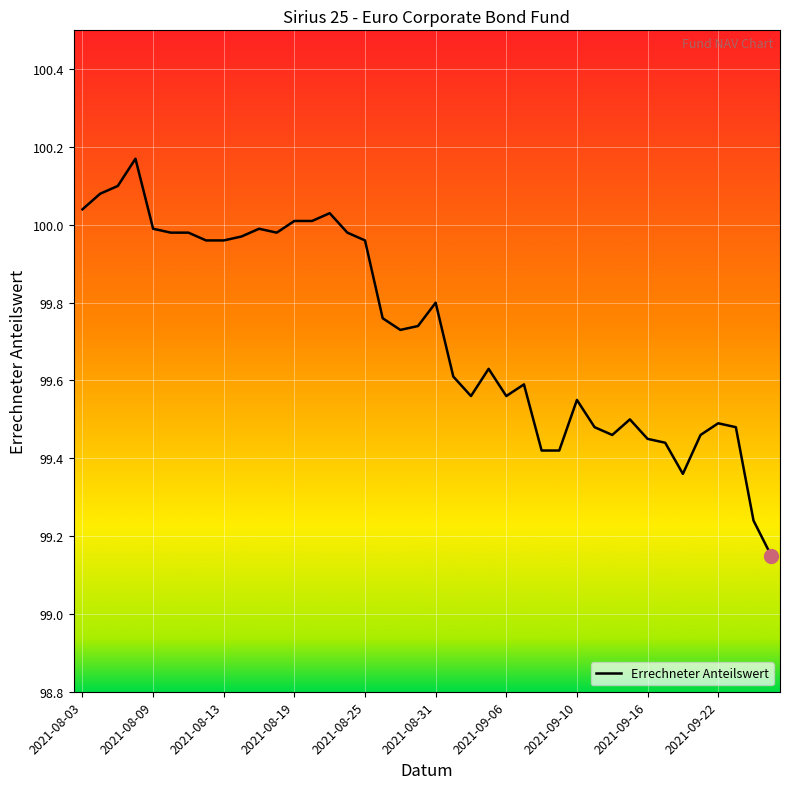

What is the difference between the maximum and minimum values?

1.0